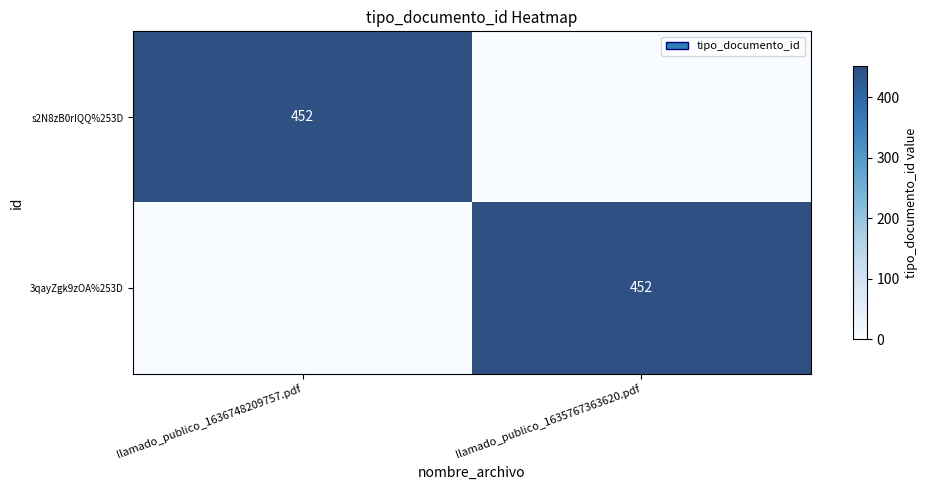

The value of 3qayZgk9zOA%253D at llamado_publico_1635767363620.pdf is 452. True or false?

True